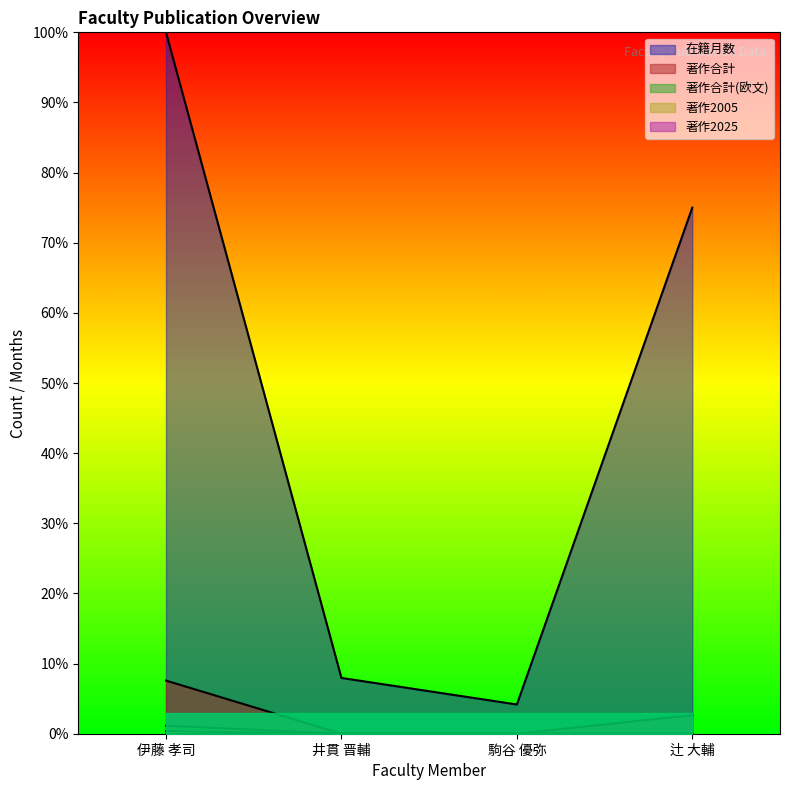

True or false: 著作合計 has more than 2 points higher than both neighbors.

False